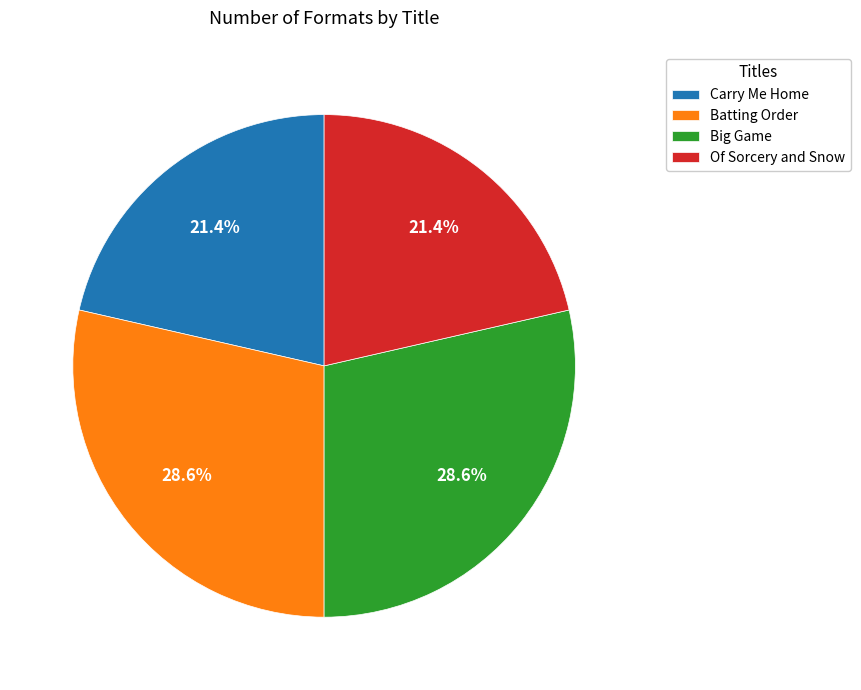

What percentage is NOT represented by Batting Order?

71.4%